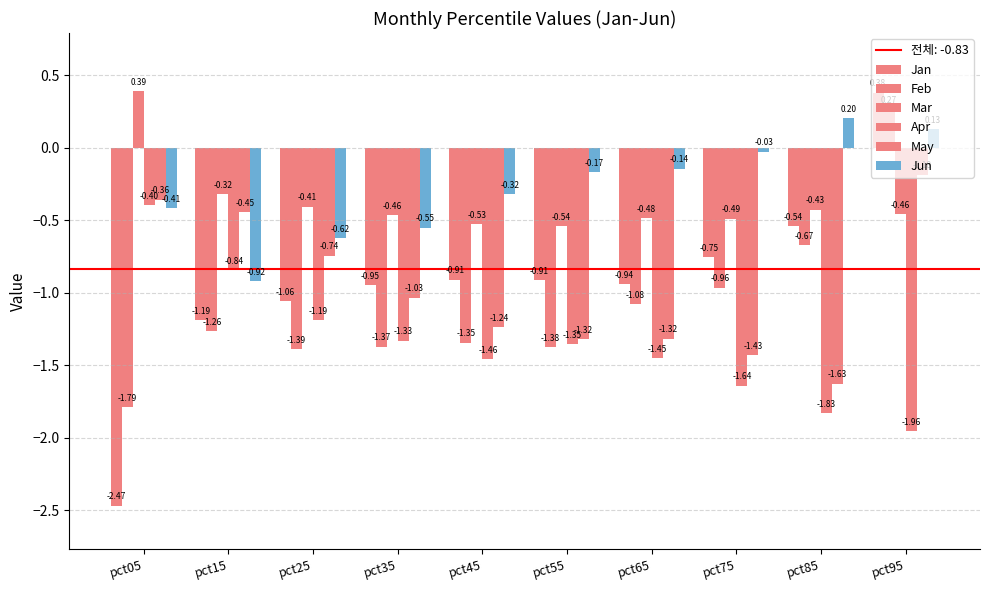

How many values in the Jan series exceed 0?

1